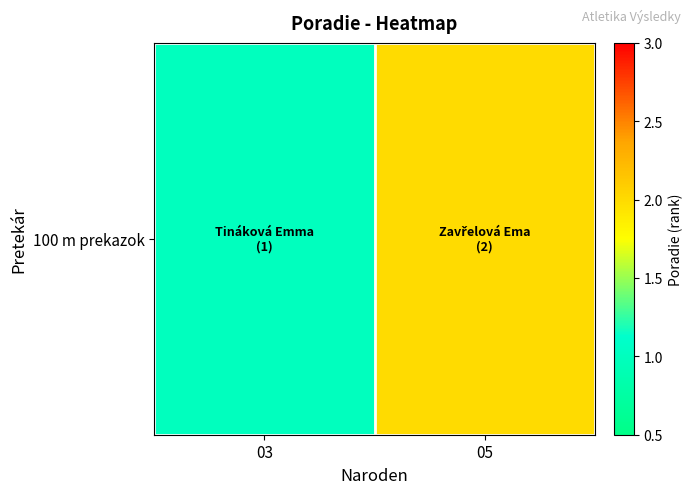

At which label is the value closest to 1?

03